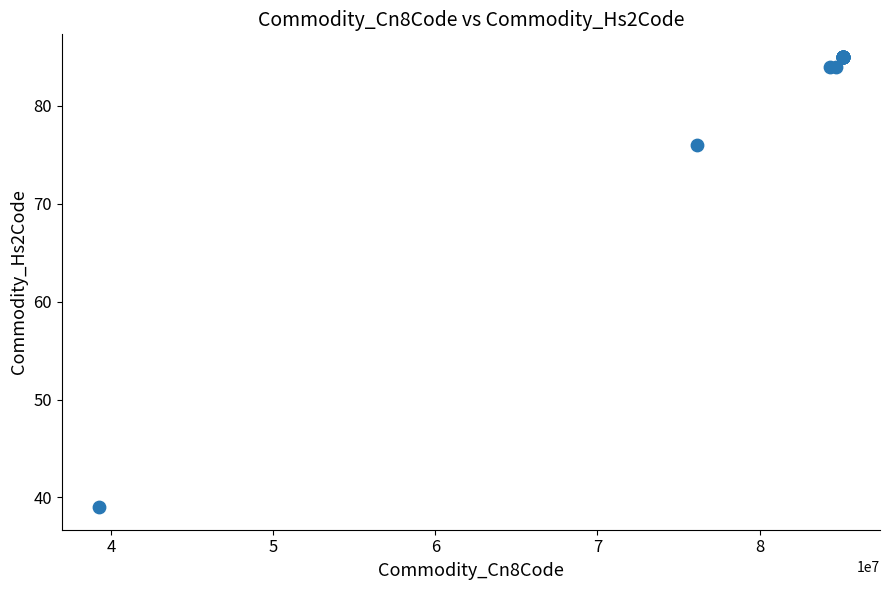

What Y value in the scatter plot is closest to 62?

76